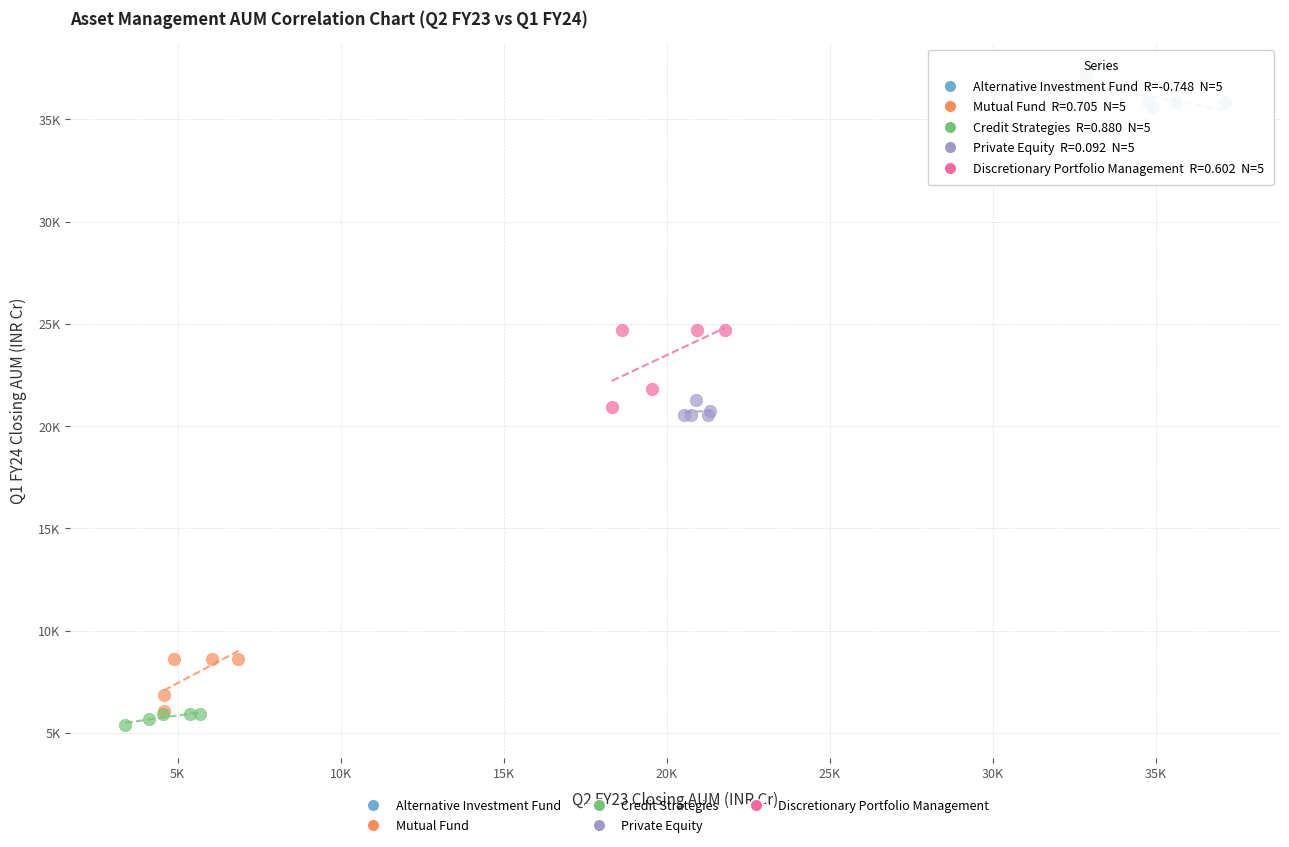

What are all the series names shown in the legend?

Alternative Investment Fund, Mutual Fund, Credit Strategies, Private Equity, Discretionary Portfolio Management